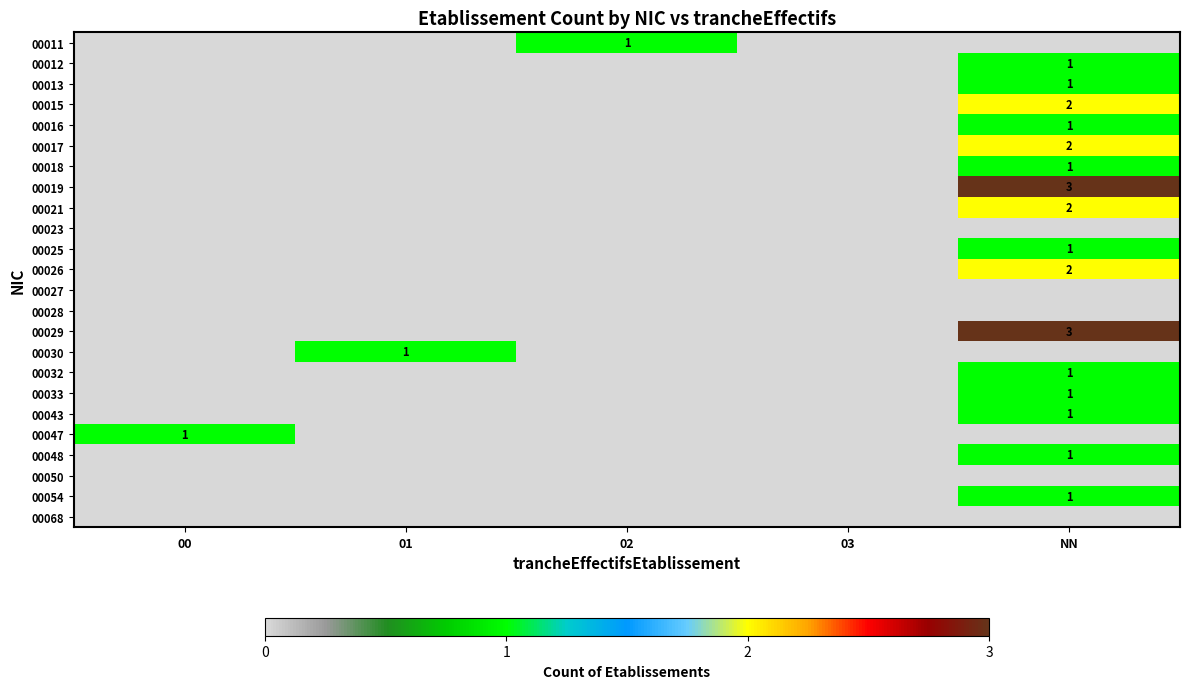

Rank the series by their maximum value, from highest to lowest.

00019, 00029, 00015, 00017, 00021, 00026, 00011, 00012, 00013, 00016, 00018, 00025, 00030, 00032, 00033, 00043, 00047, 00048, 00054, 00023, 00027, 00028, 00050, 00068